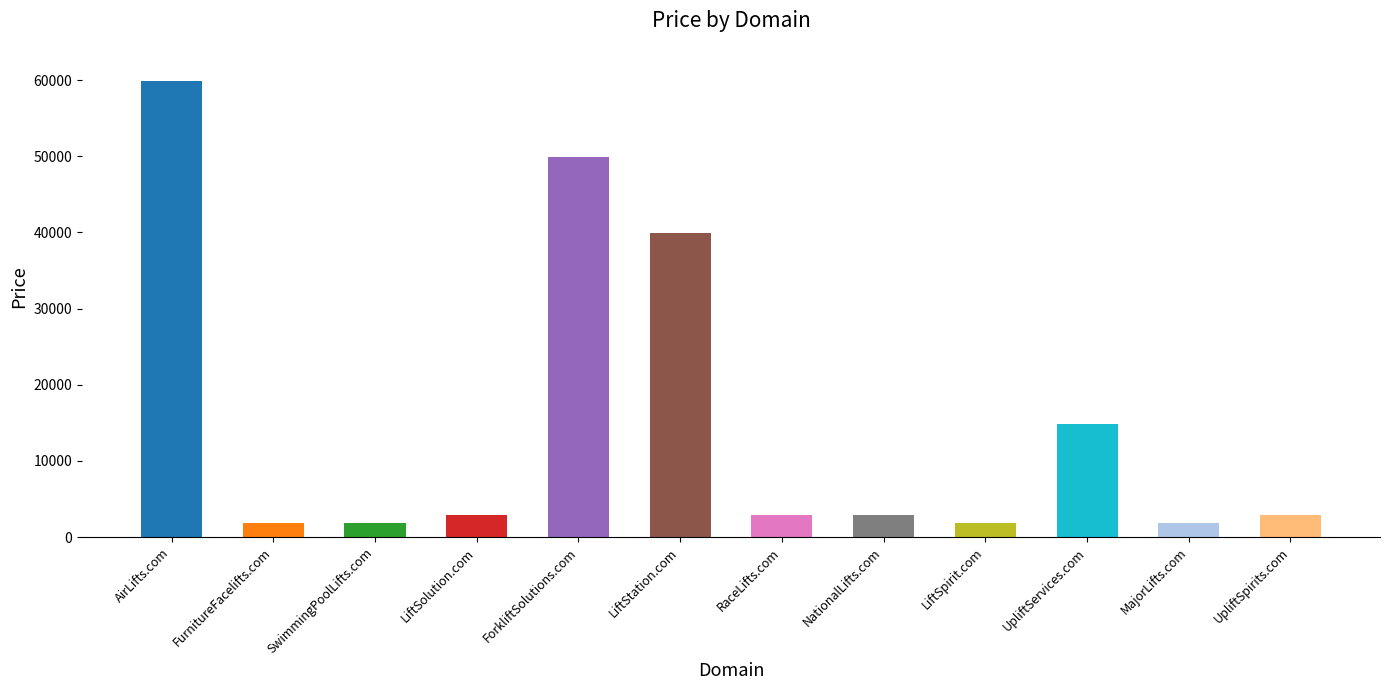

At which label does the data first exceed 2888?

AirLifts.com